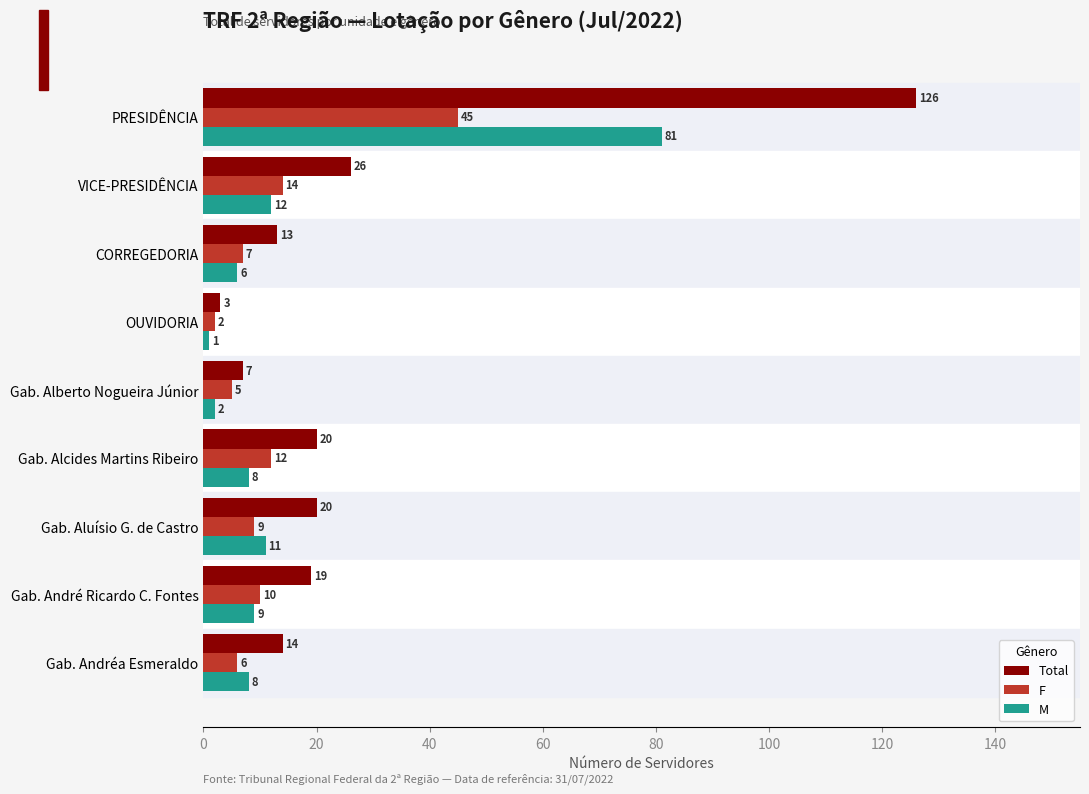

What is the total value across all series at Gab. Andréa Esmeraldo?

28